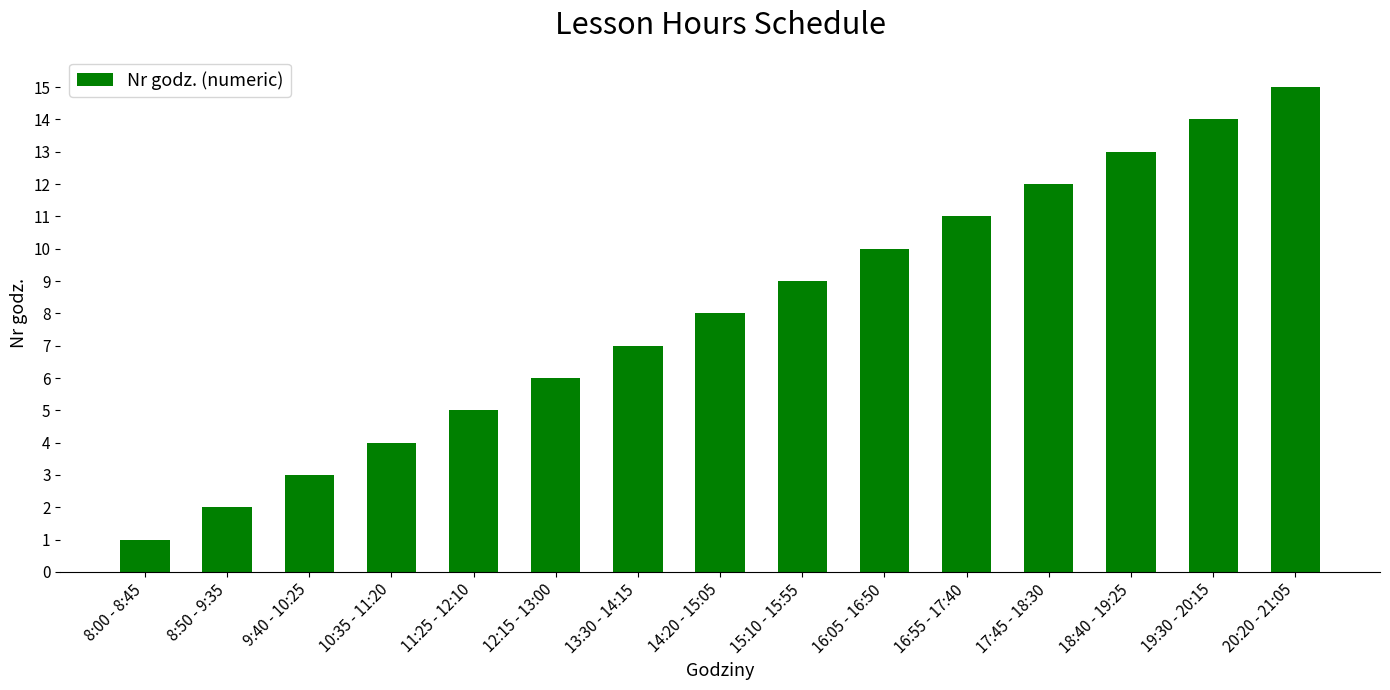

Count the number of categories in the chart.

15